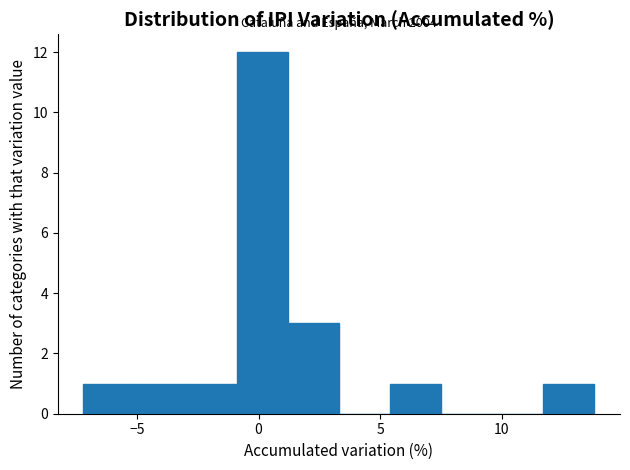

Which range on the x-axis has the tallest bar?

-0.9 to 1.2